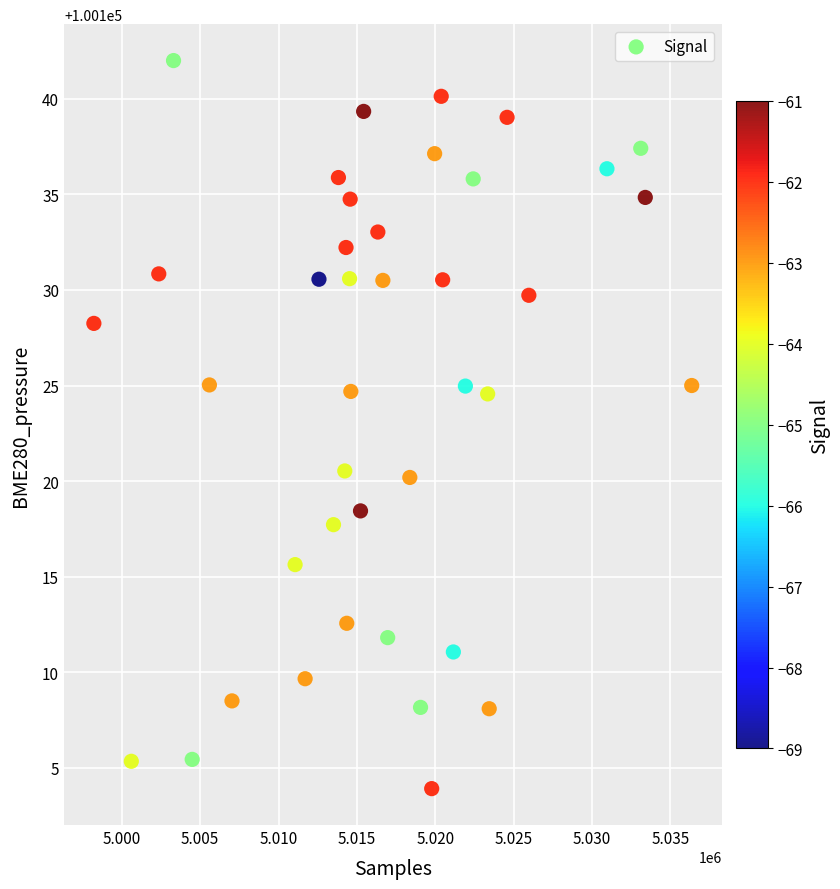

What is the range of Y values (max minus min)?

38.1